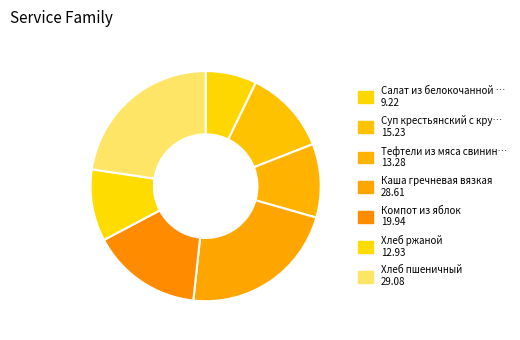

How many segments does this pie chart have?

7